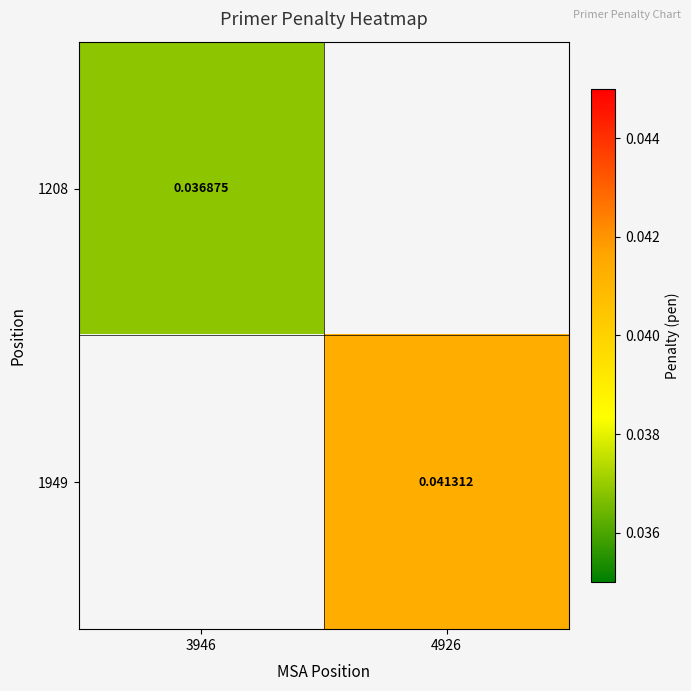

Which category has the lowest value in the 1949 series?

3946